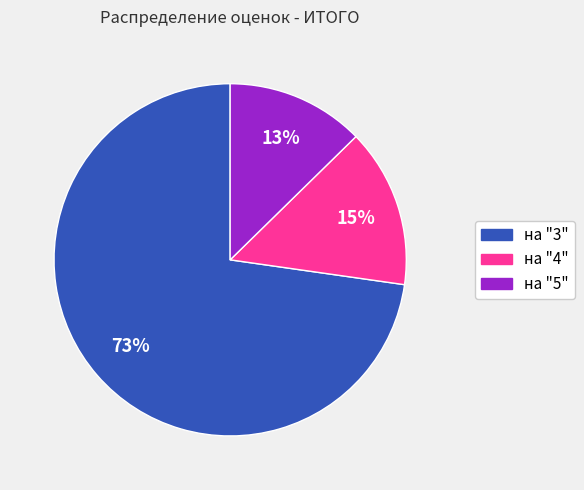

Do на "5" and на "4" together represent more than half of the pie?

No